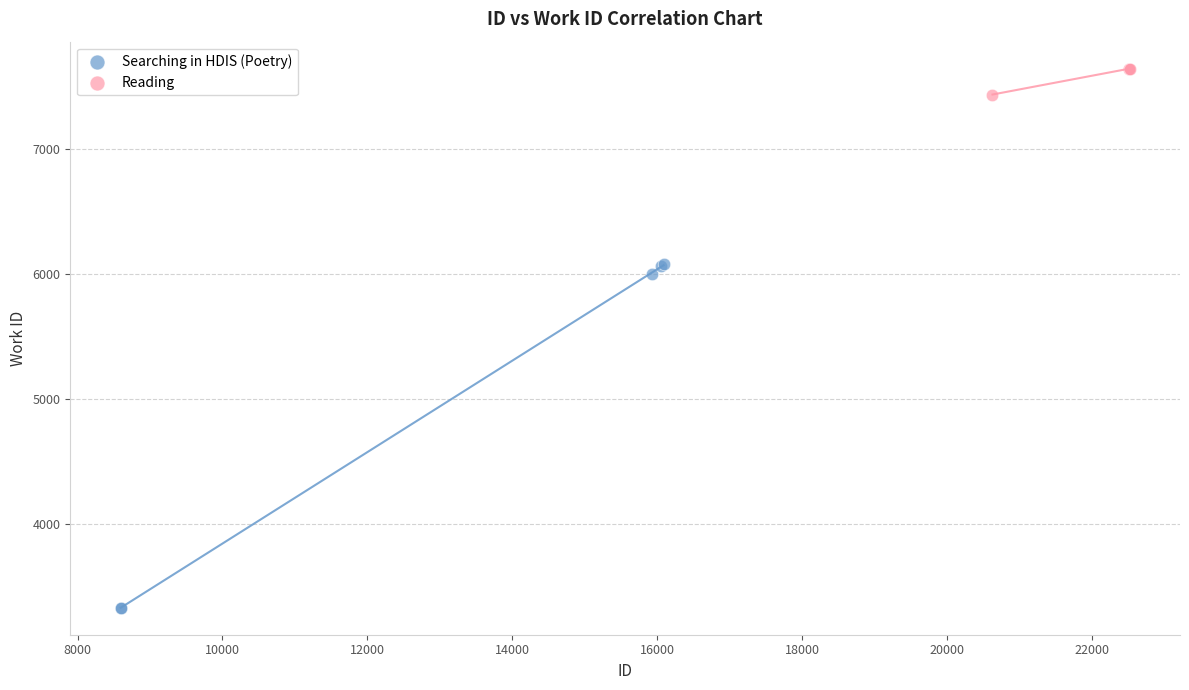

Which series has the widest spread of Y values?

Searching in HDIS (Poetry)